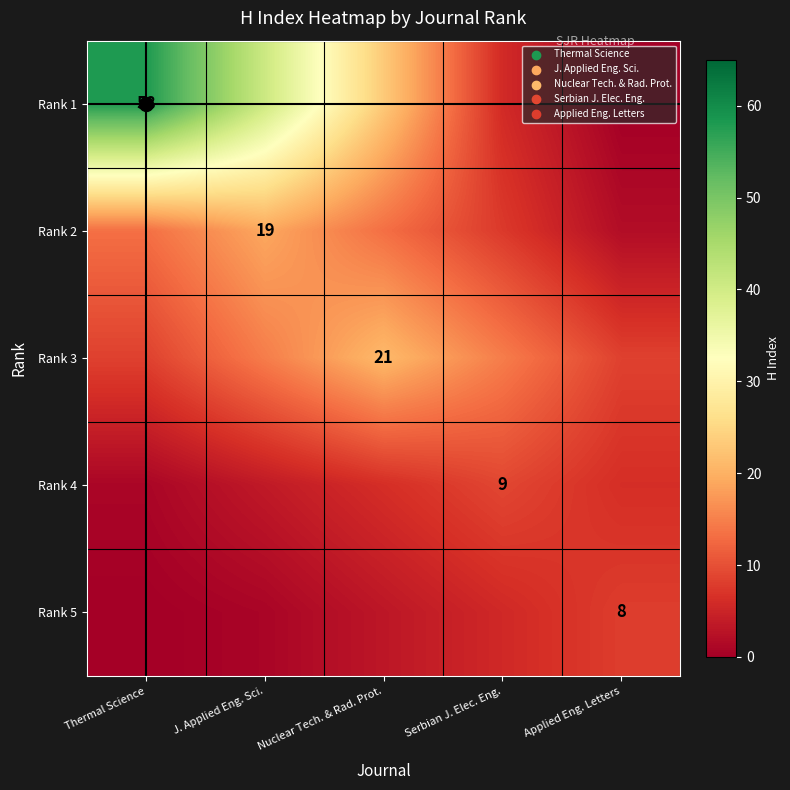

Between Applied Eng. Letters and Serbian J. Elec. Eng., which is larger?

Serbian J. Elec. Eng.